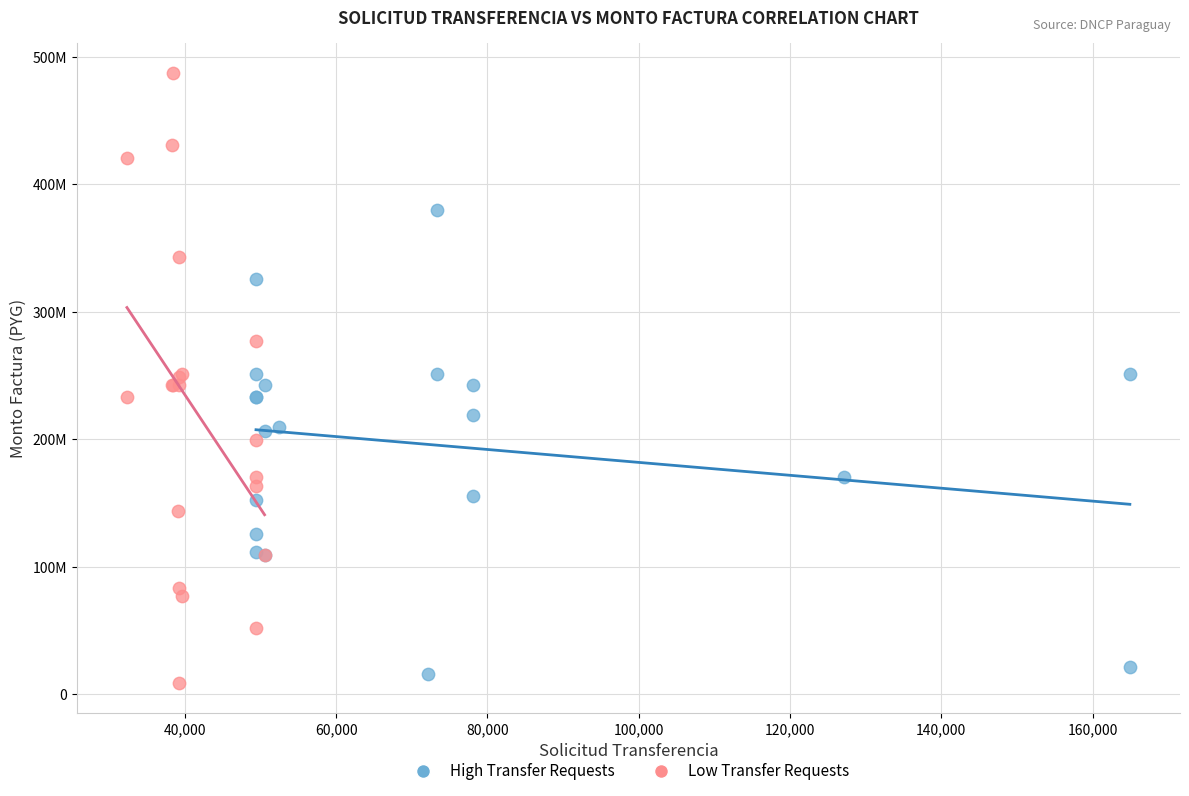

What are all the series names shown in the legend?

High Transfer Requests, Low Transfer Requests